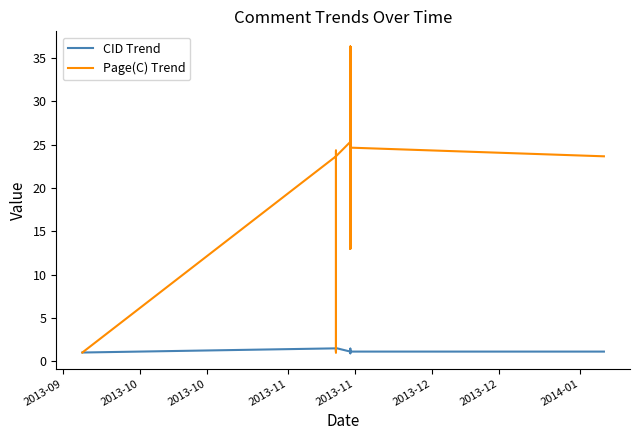

What is the value of the Page(C) Trend point at the 22nd from the left?

25.3